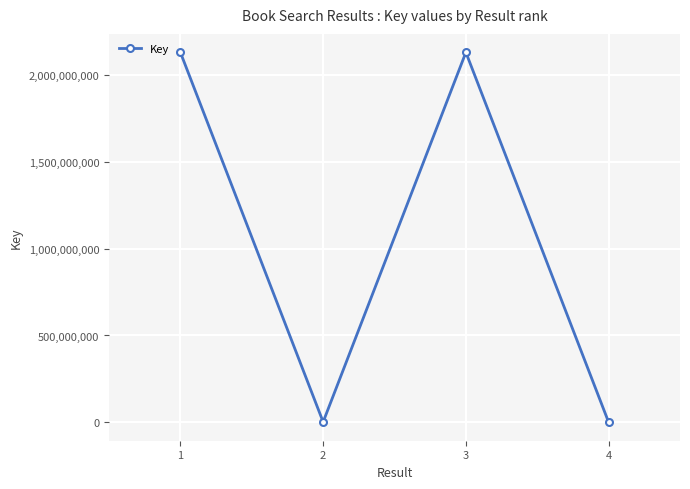

How many data points are less than 2130390832?

2